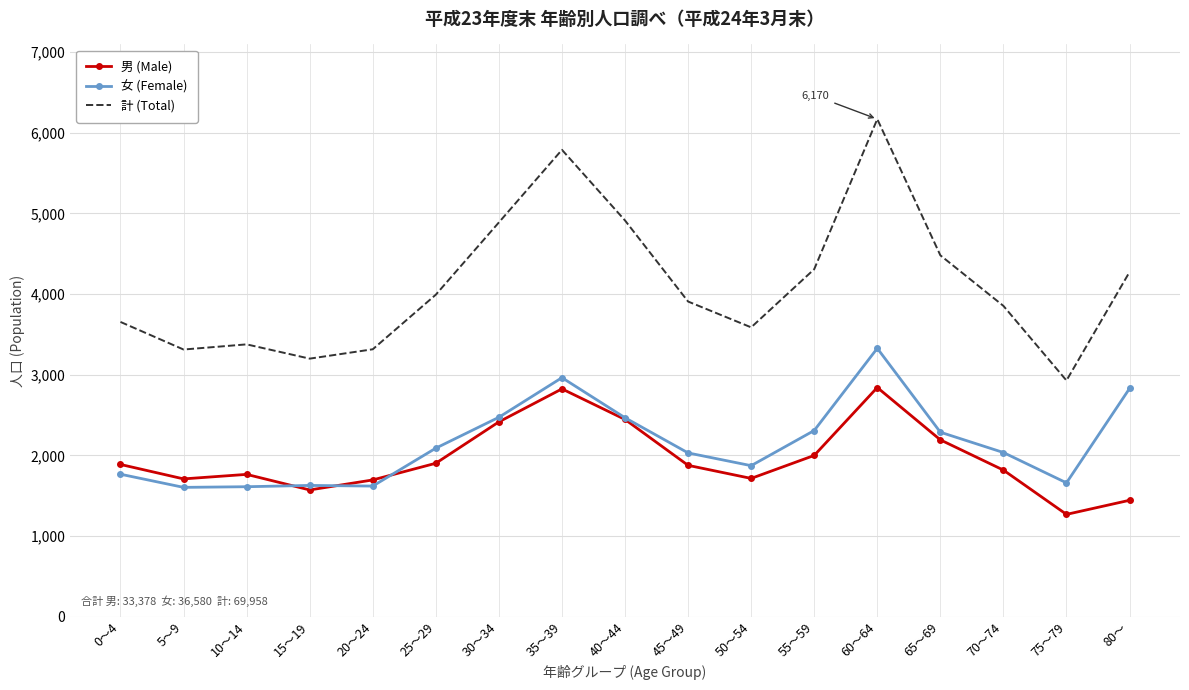

What position from the left is 5～9?

2